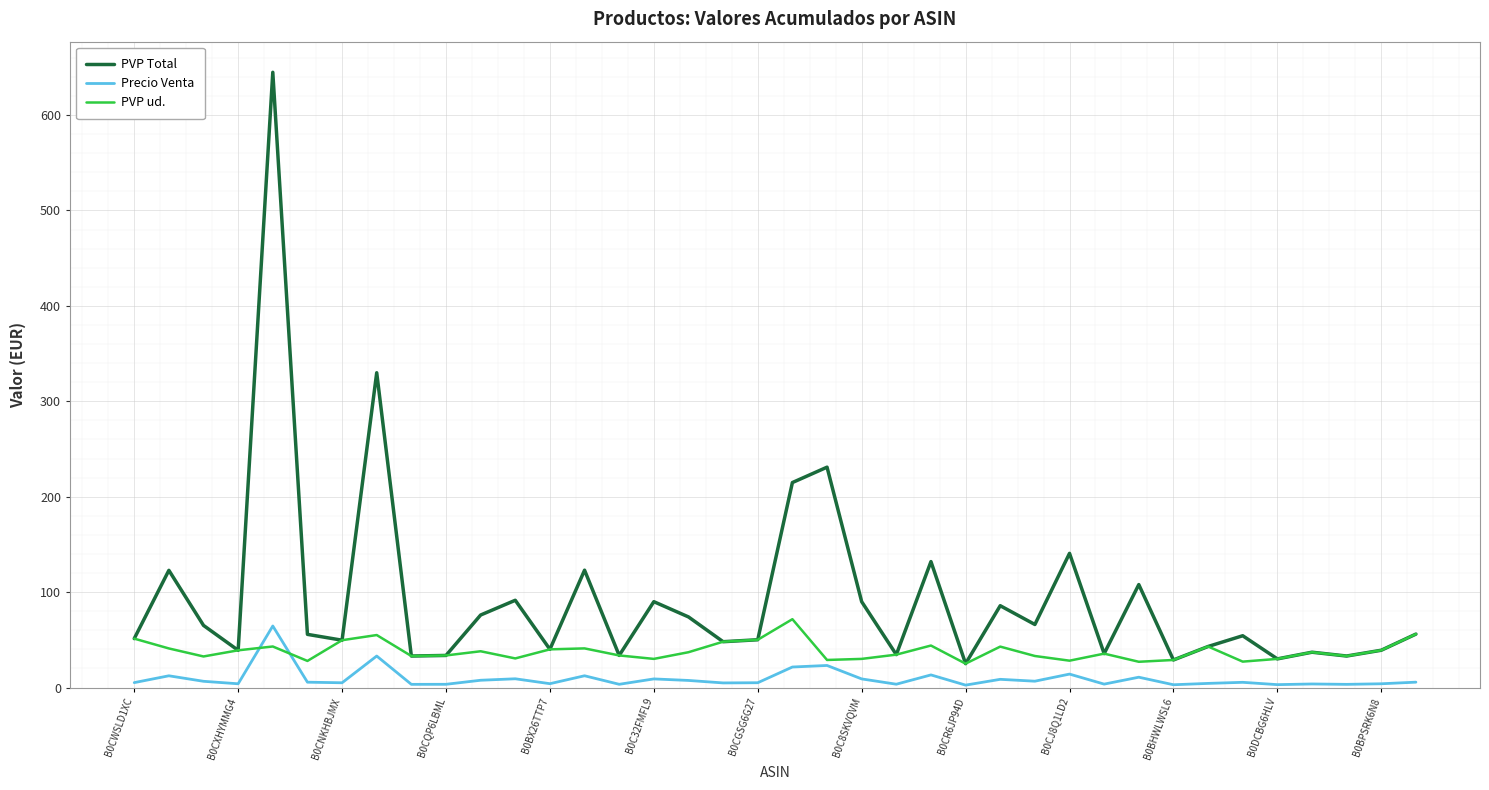

How many values in the PVP Total series exceed 55?

19